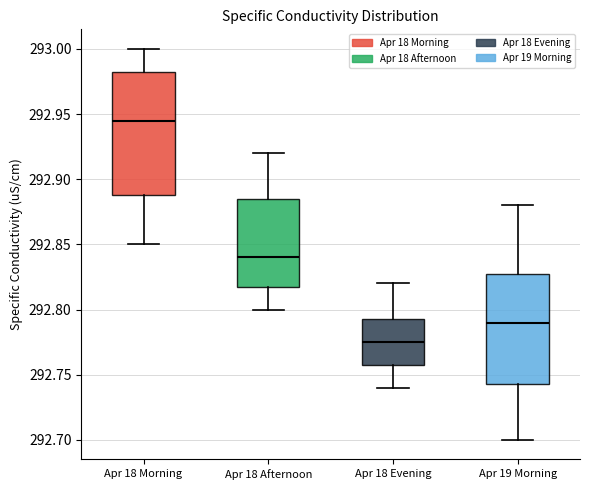

Comparing the boxes themselves (not the whiskers), which one is the tallest?

Apr 18 Morning